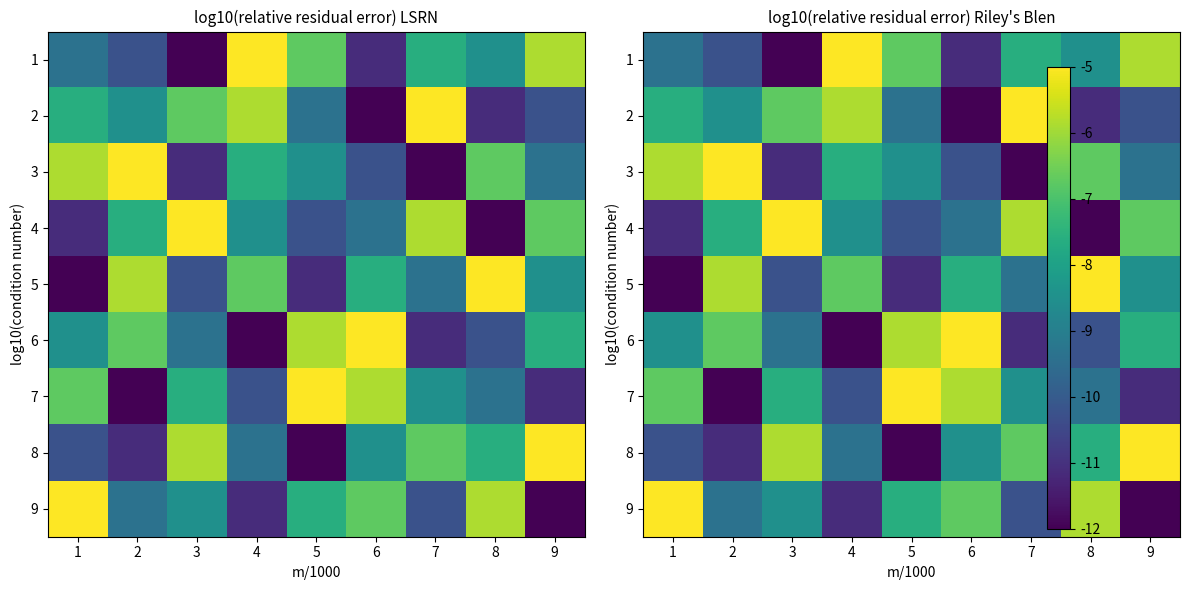

What is the spread (max minus min) of values at 4?

7.0